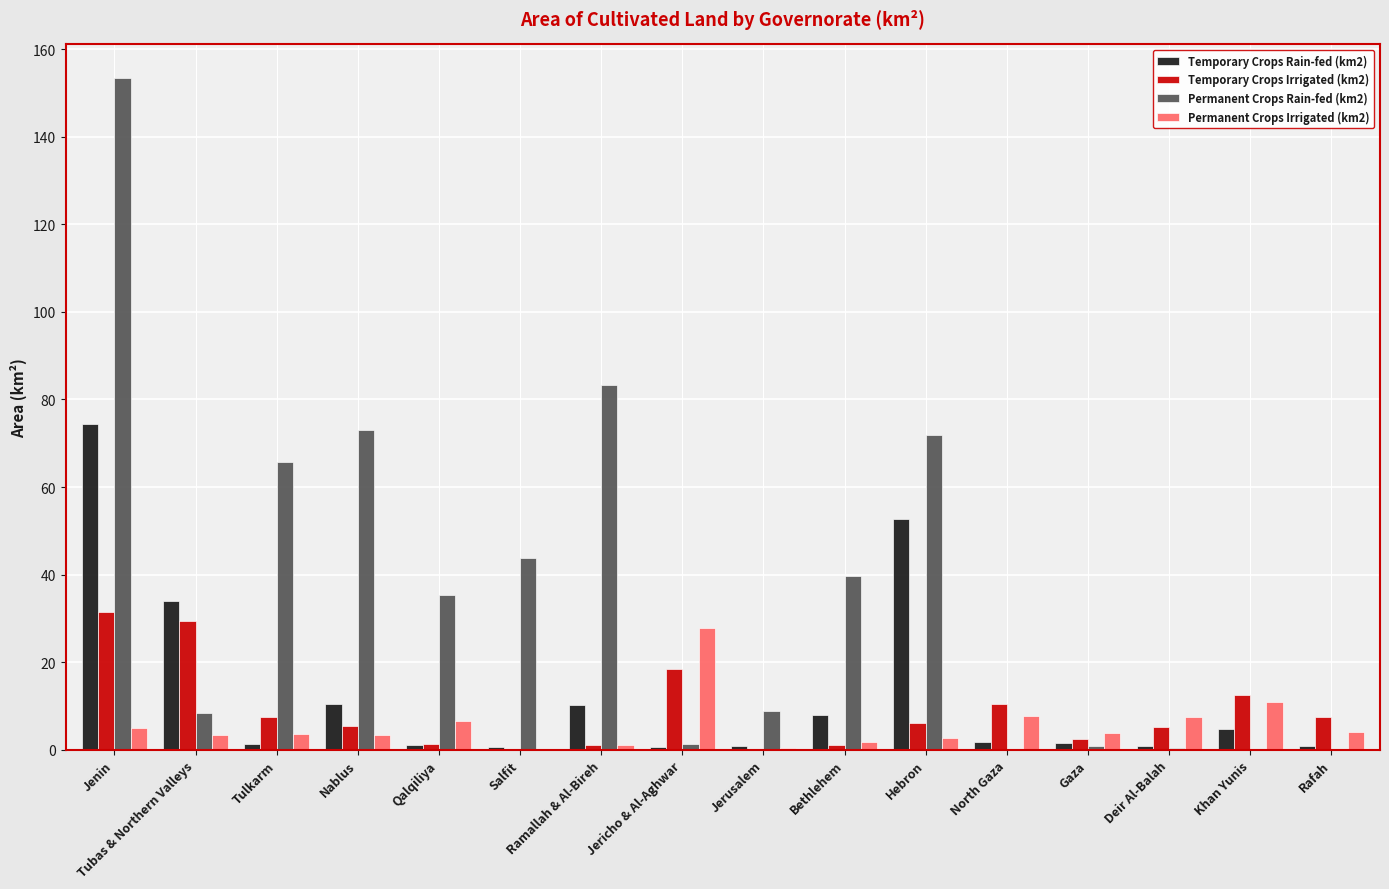

Which series changed the most between Qalqiliya and Ramallah & Al-Bireh?

Permanent Crops Rain-fed (km2)